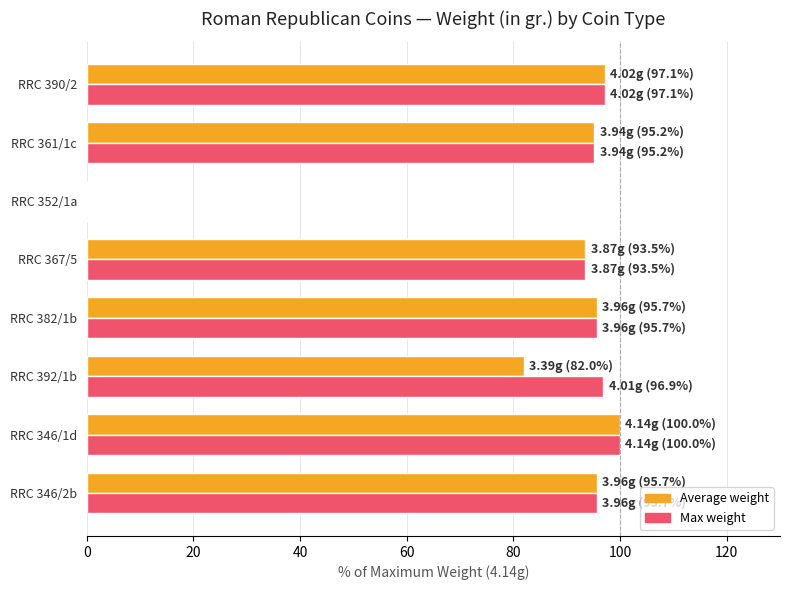

Which category has the highest value across all series?

RRC 346/1d